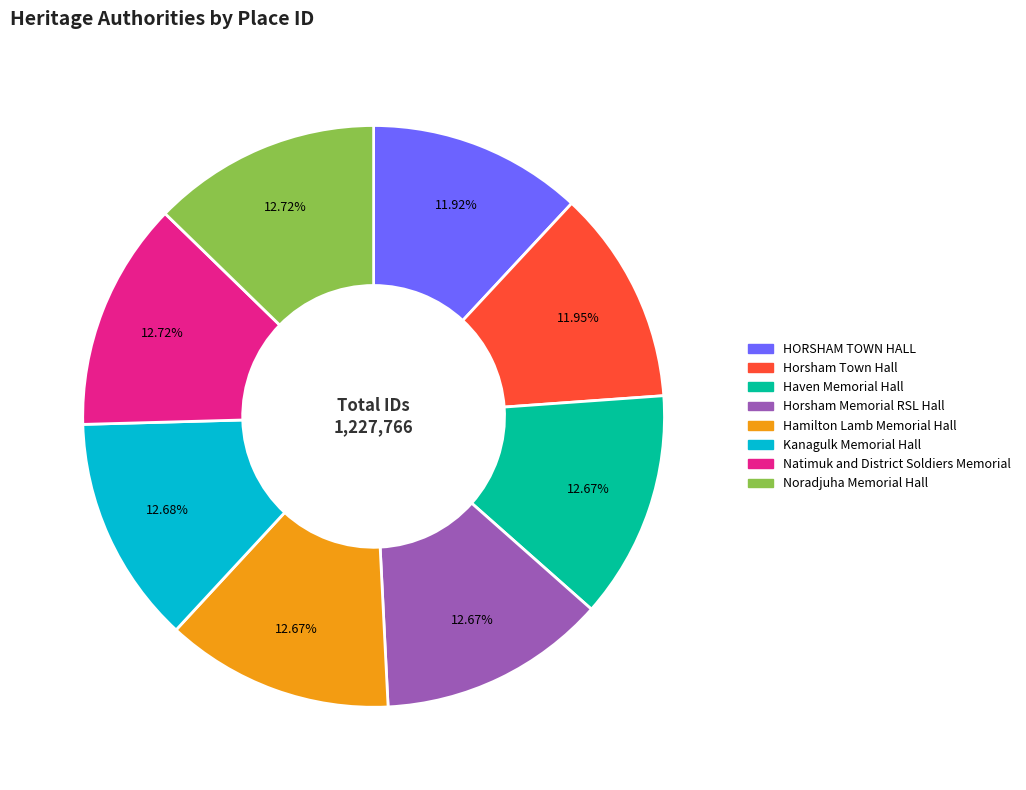

Count the number of slices in the pie.

8